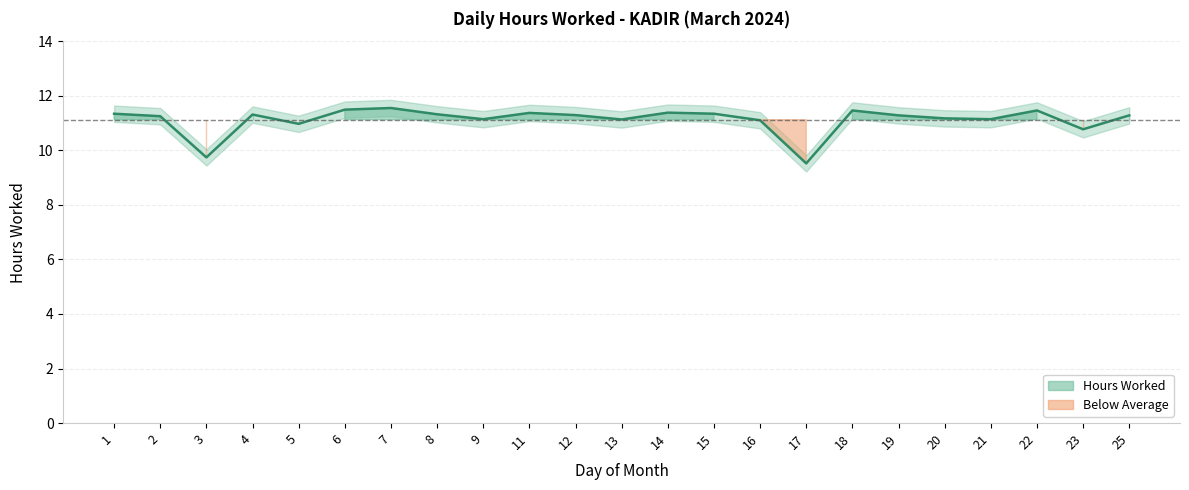

Where is the data nearest to the value 10?

3